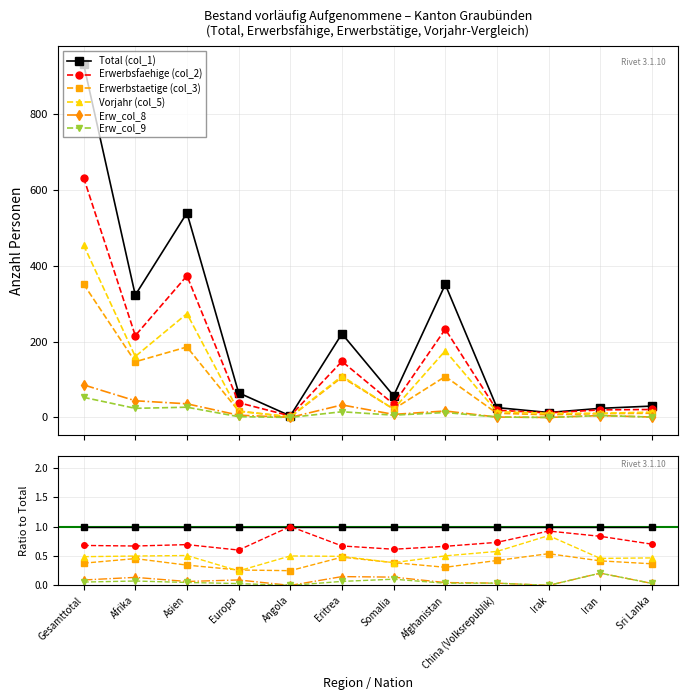

True or false: Erw_col_9 and Vorjahr (col_5) cross at least once.

False